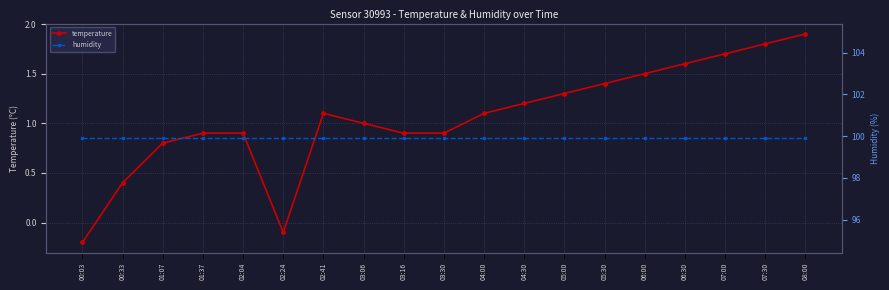

List the series in order of their overall mean, lowest first.

temperature, humidity